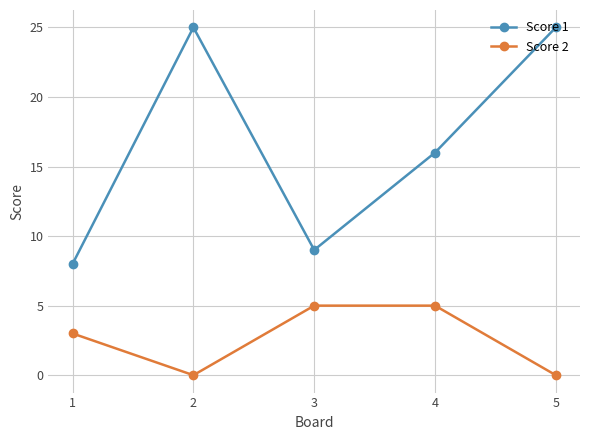

Is it true that Score 1 equals 39 at 5?

False